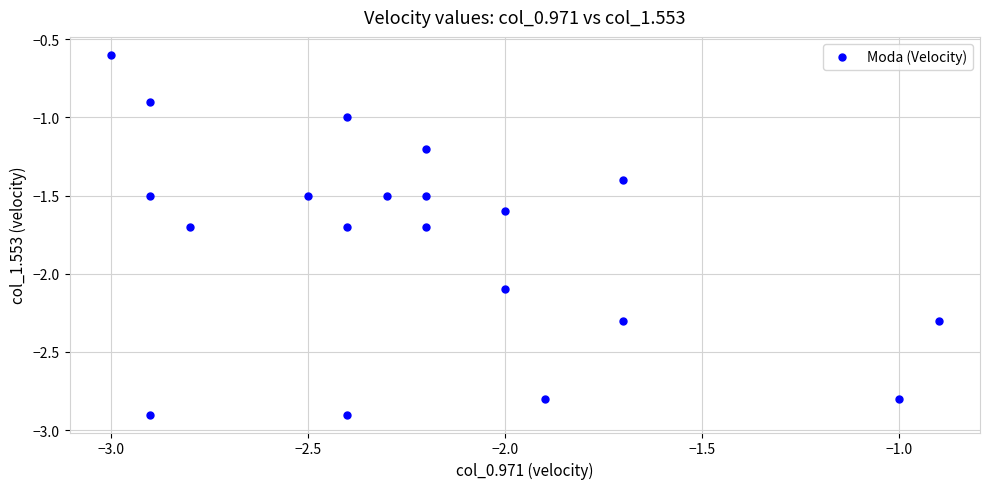

What is the range of X values (max minus min)?

2.1